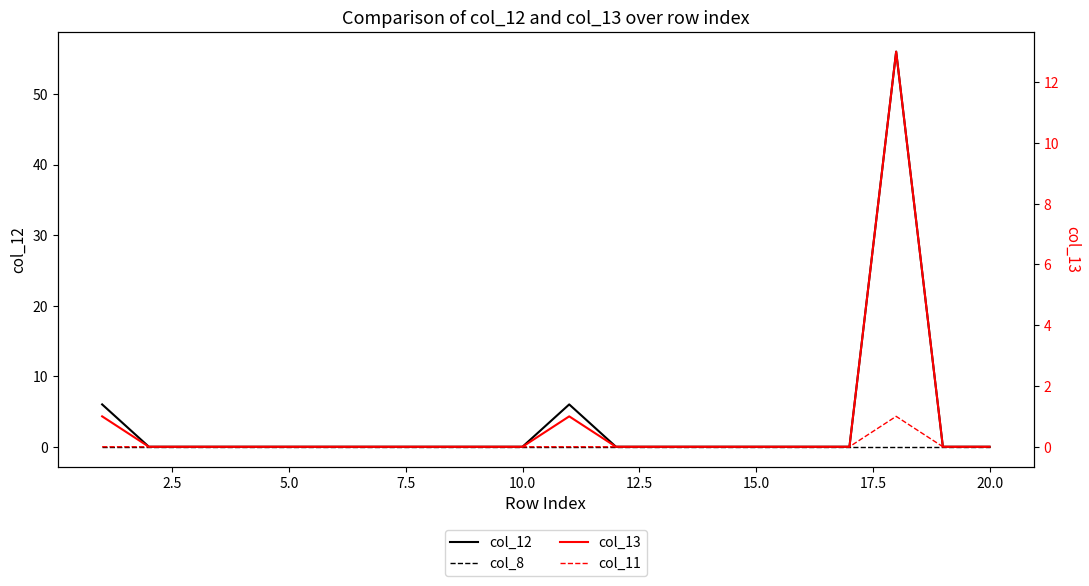

Is the value of col_12 at 17.5 greater than the value of col_13 at 0.0?

No